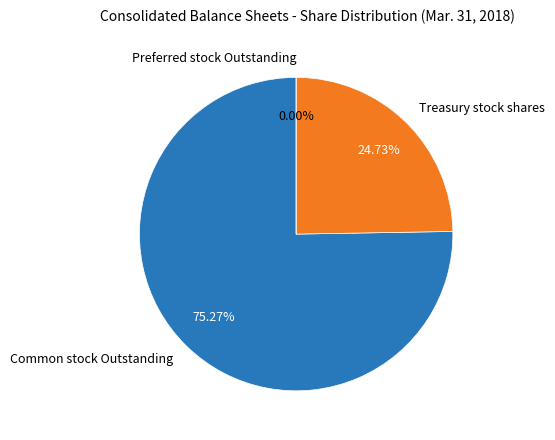

What percentage is NOT represented by Treasury stock shares?

75.3%